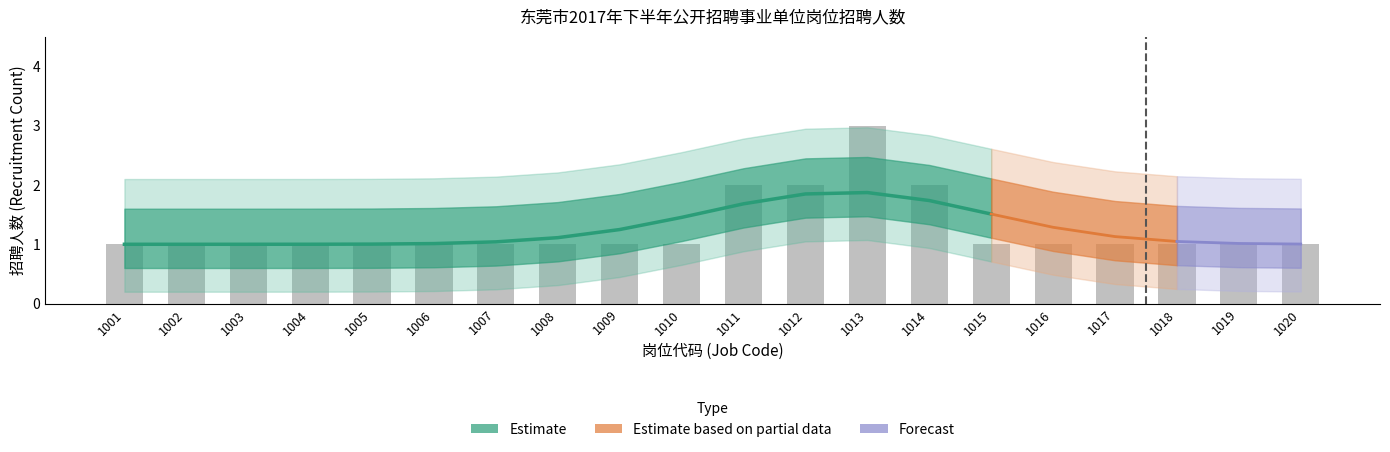

The value of Estimate at 1020 is 1. True or false?

True